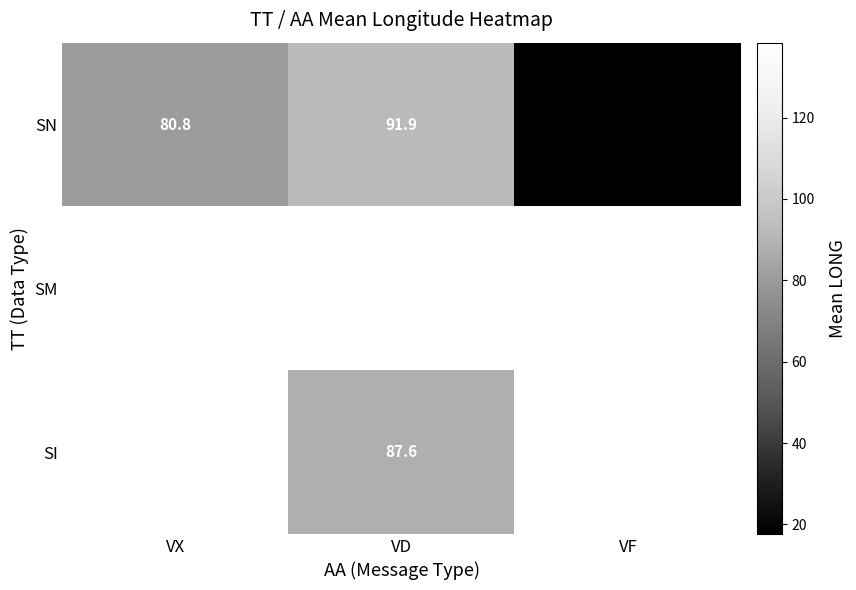

Which has a higher value, VD or VX?

VD